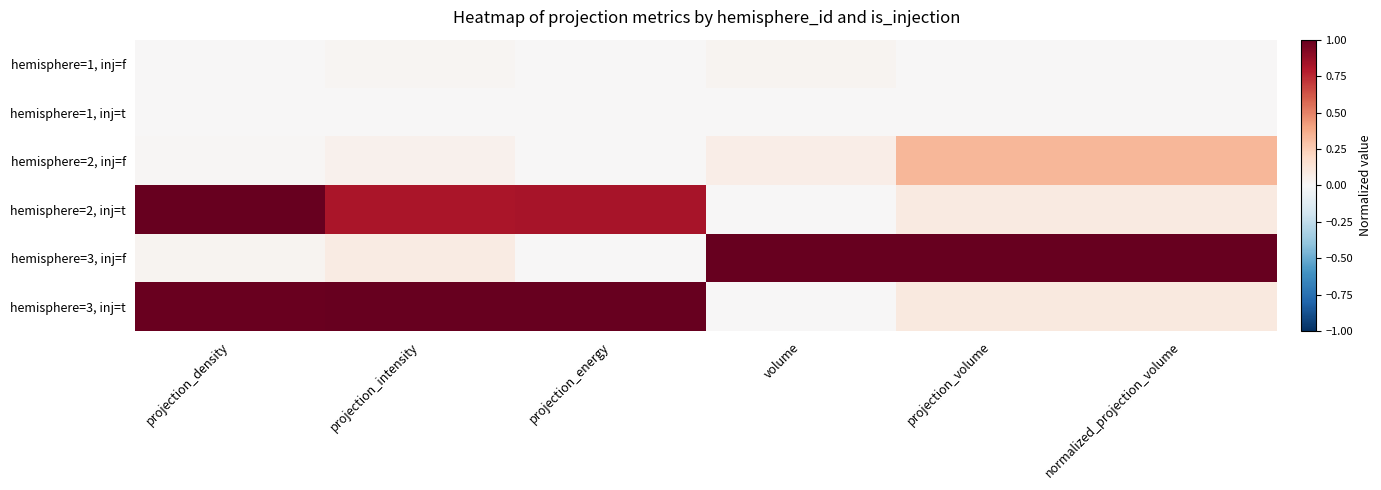

Which series changed the most between projection_density and normalized_projection_volume?

hemisphere=3, inj=f